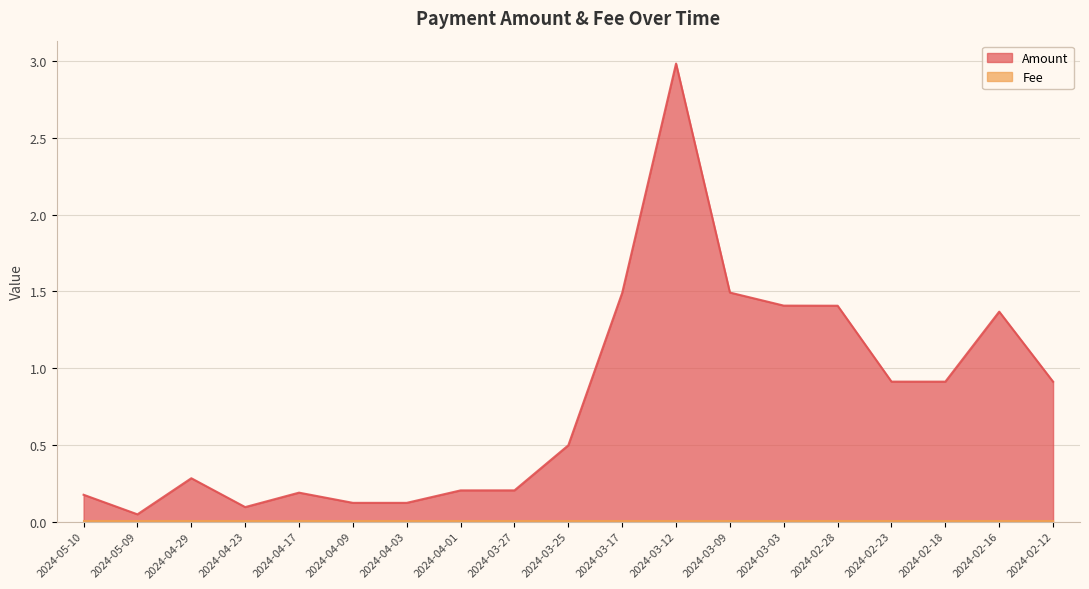

What is the maximum value shown in the chart?

3.0